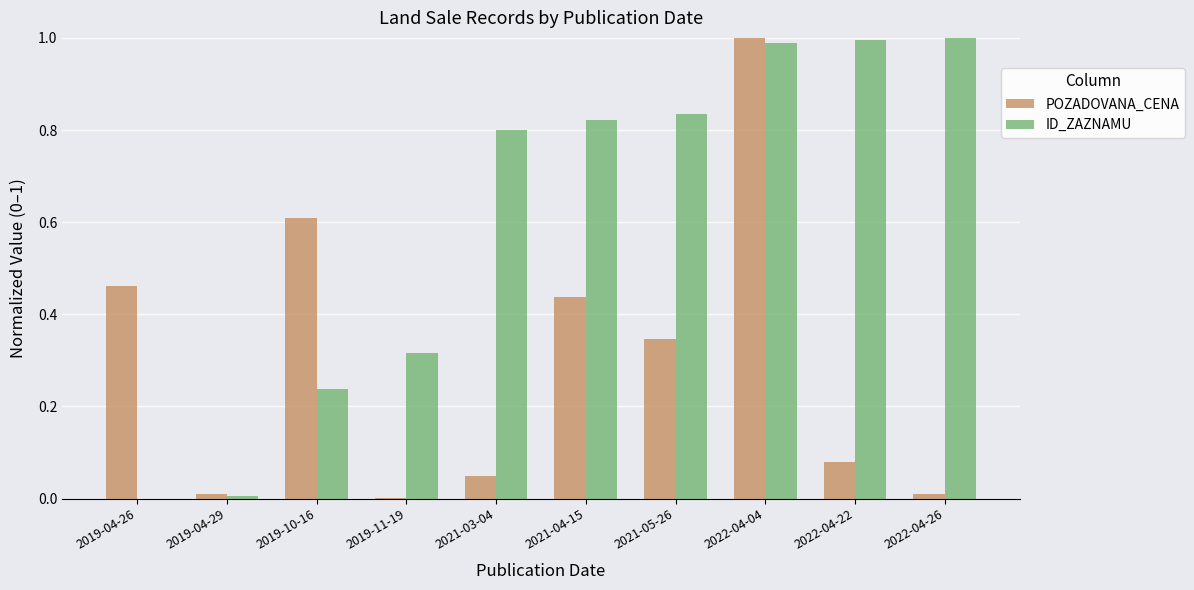

Between 2019-04-26 and 2019-10-16, which series saw the biggest shift?

ID_ZAZNAMU